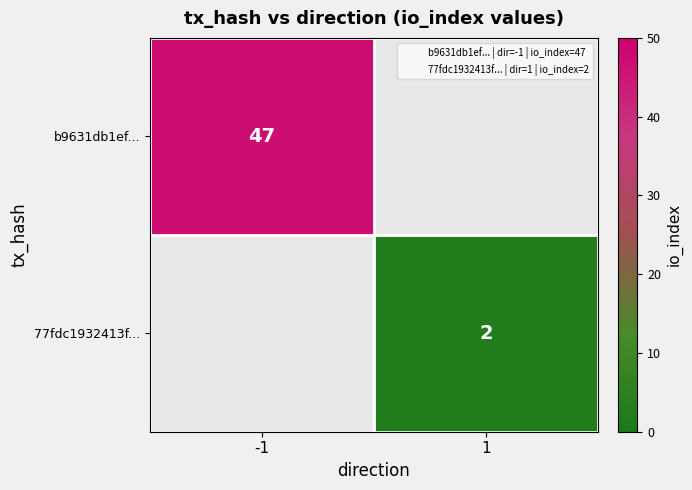

Which series has the largest total across all categories?

b9631db1ef...